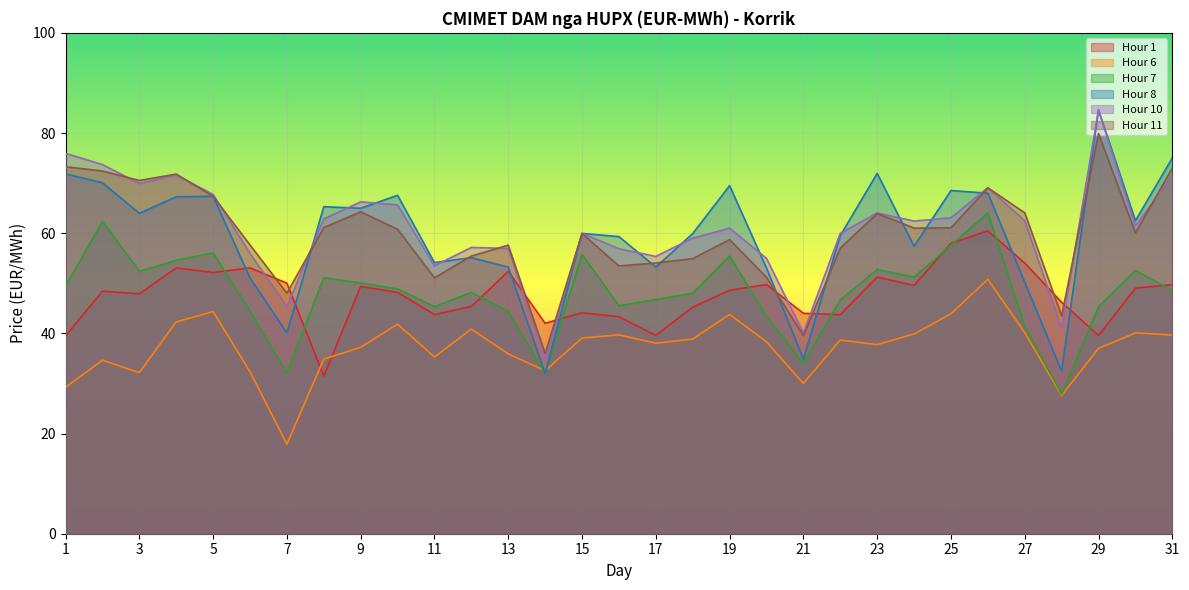

Reading left to right, transcribe all the data shown in this chart.

Hour 1: 1=39.5	2=48.4	3=47.9	4=53.1	5=52.2	6=53.1	7=50.0	8=31.5	9=49.4	10=48.2	11=43.8	12=45.4	13=52.4	14=42.0	15=44.1	16=43.3	17=39.6	18=45.2	19=48.6	20=49.8	21=44.0	22=43.7	23=51.2	24=49.6	25=58.0	26=60.5	27=54.0	28=46.2	29=39.6	30=49.0	31=49.7
Hour 6: 1=29.2	2=34.6	3=32.2	4=42.3	5=44.3	6=32.4	7=17.9	8=34.9	9=37.2	10=41.8	11=35.3	12=40.9	13=35.9	14=32.5	15=39.1	16=39.7	17=38.0	18=38.9	19=43.8	20=38.3	21=30.0	22=38.7	23=37.8	24=39.9	25=43.9	26=50.8	27=40.2	28=27.6	29=37.0	30=40.1	31=39.7
Hour 7: 1=49.4	2=62.4	3=52.4	4=54.6	5=56.1	6=44.5	7=32.1	8=51.1	9=50.1	10=48.9	11=45.3	12=48.2	13=44.4	14=32.0	15=55.8	16=45.5	17=46.8	18=48.0	19=55.4	20=43.4	21=34.0	22=46.7	23=52.7	24=51.3	25=57.5	26=64.0	27=41.5	28=27.8	29=45.3	30=52.6	31=48.5
Hour 8: 1=71.8	2=70.1	3=64.0	4=67.3	5=67.4	6=51.1	7=40.1	8=65.3	9=65.0	10=67.6	11=54.1	12=55.1	13=53.2	14=32.0	15=60.0	16=59.3	17=53.2	18=59.9	19=69.5	20=53.0	21=34.9	22=59.5	23=71.9	24=57.4	25=68.5	26=68.0	27=50.2	28=32.5	29=84.6	30=62.5	31=75.0
Hour 10: 1=75.9	2=73.7	3=69.9	4=71.6	5=67.7	6=56.0	7=45.4	8=62.9	9=66.2	10=65.7	11=53.5	12=57.2	13=57.0	14=34.8	15=60.0	16=56.9	17=55.4	18=59.0	19=61.0	20=55.0	21=40.1	22=60.0	23=64.0	24=62.4	25=63.1	26=69.1	27=62.5	28=41.0	29=84.6	30=61.5	31=71.5
Hour 11: 1=73.3	2=72.4	3=70.5	4=71.8	5=67.4	6=57.7	7=48.0	8=61.1	9=64.3	10=60.8	11=51.1	12=55.4	13=57.6	14=36.0	15=60.0	16=53.5	17=54.0	18=54.9	19=58.7	20=51.2	21=39.6	22=57.0	23=63.9	24=61.0	25=61.1	26=69.1	27=64.1	28=43.5	29=79.9	30=60.1	31=73.0